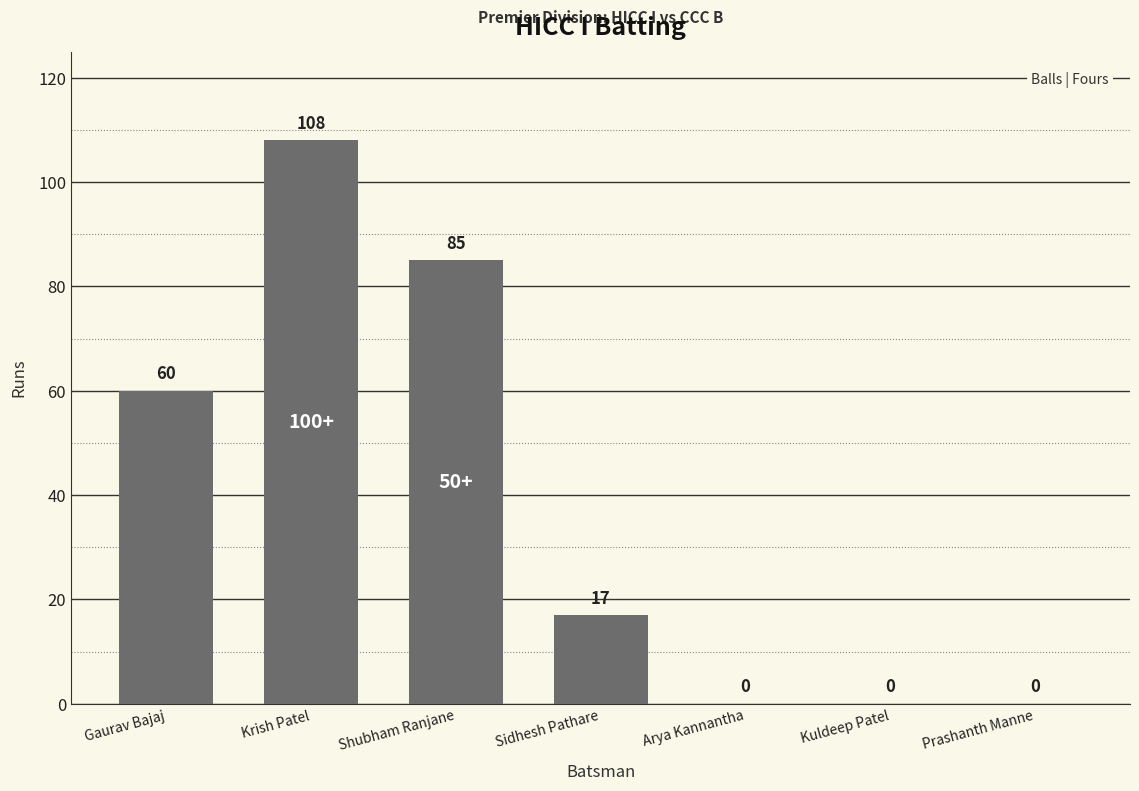

Where is the data nearest to the value 54?

Gaurav Bajaj